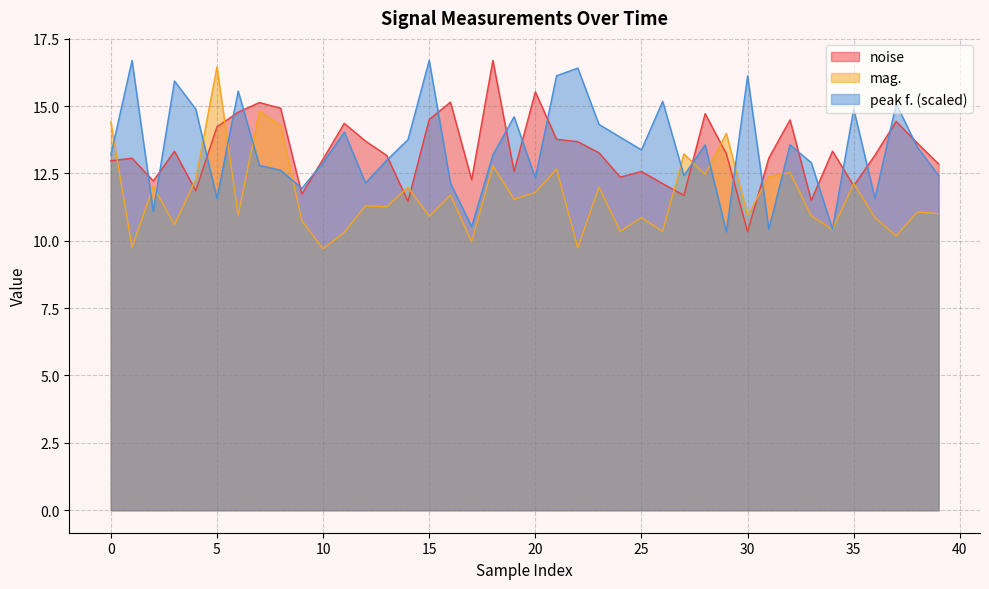

What is the total value across all series at 15?

42.1